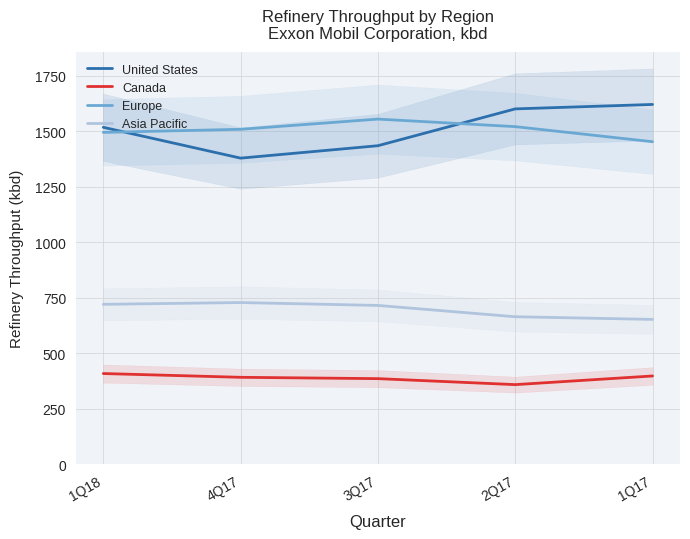

Count the number of categories in the chart.

5